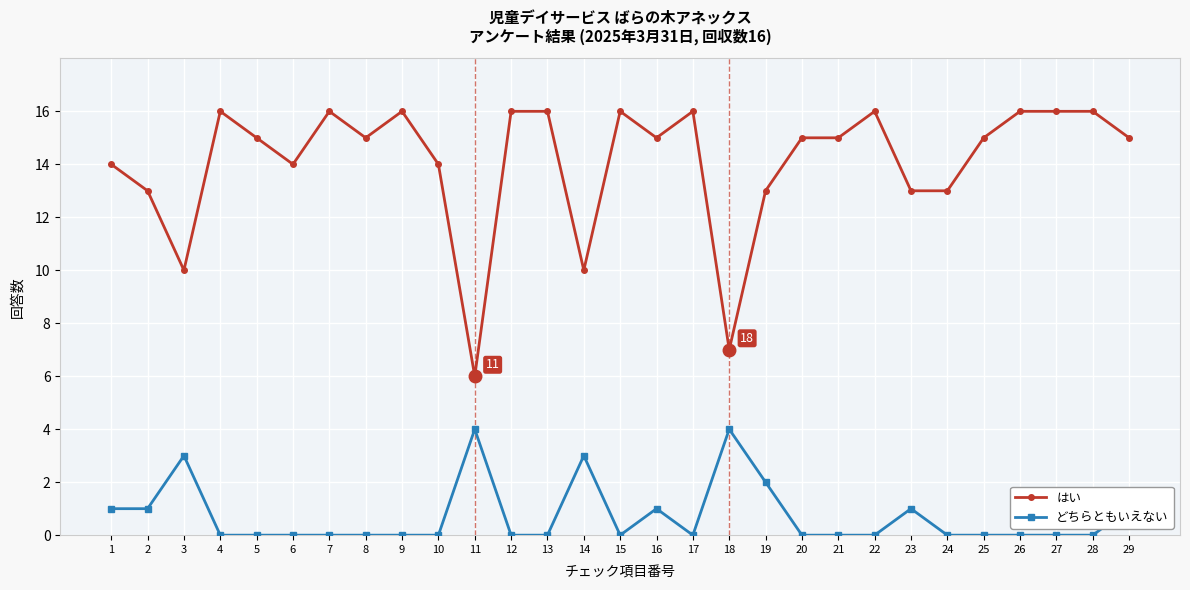

True or false: どちらともいえない has more than 2 interior local peaks.

True